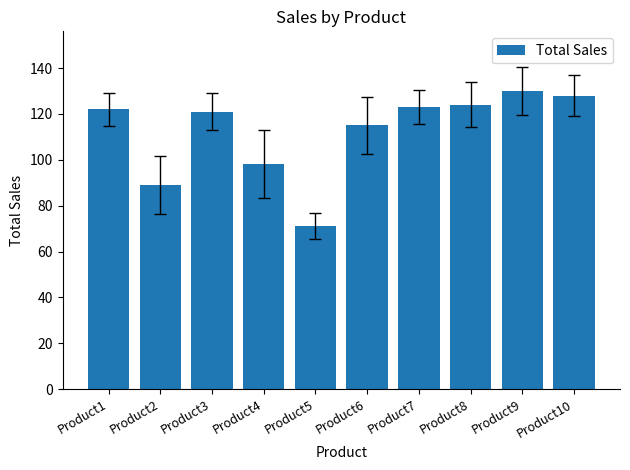

Where is the data nearest to the value 100?

Product4